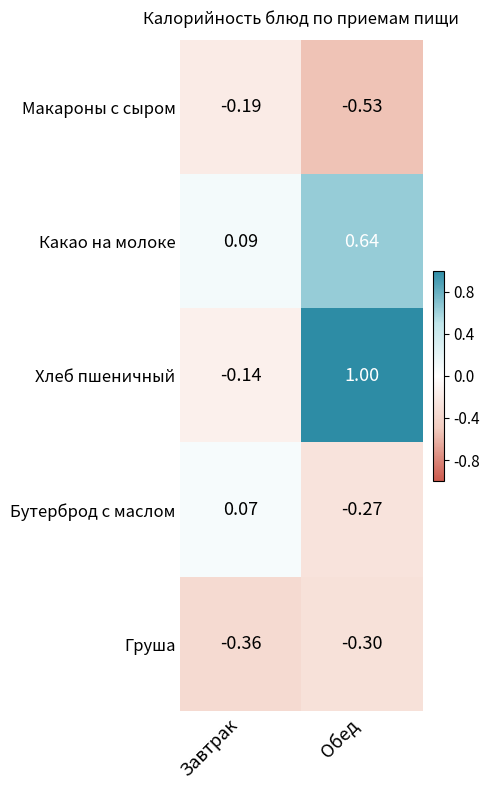

Rank the series by their maximum value, from highest to lowest.

Хлеб пшеничный, Какао на молоке, Бутерброд с маслом, Макароны с сыром, Груша